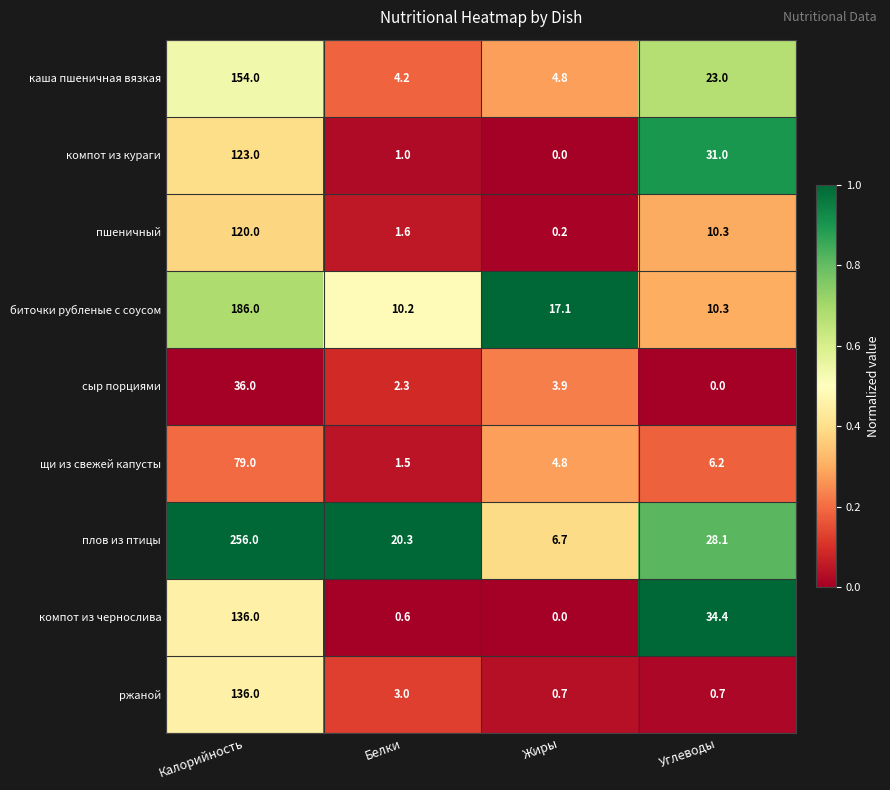

At which label does щи из свежей капусты first exceed 6?

Калорийность